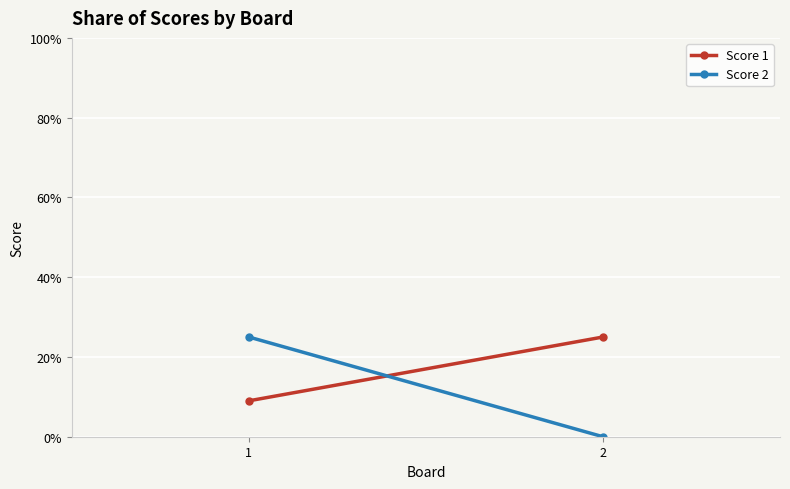

The Score 2 series shows 40 at 1. True or false?

False